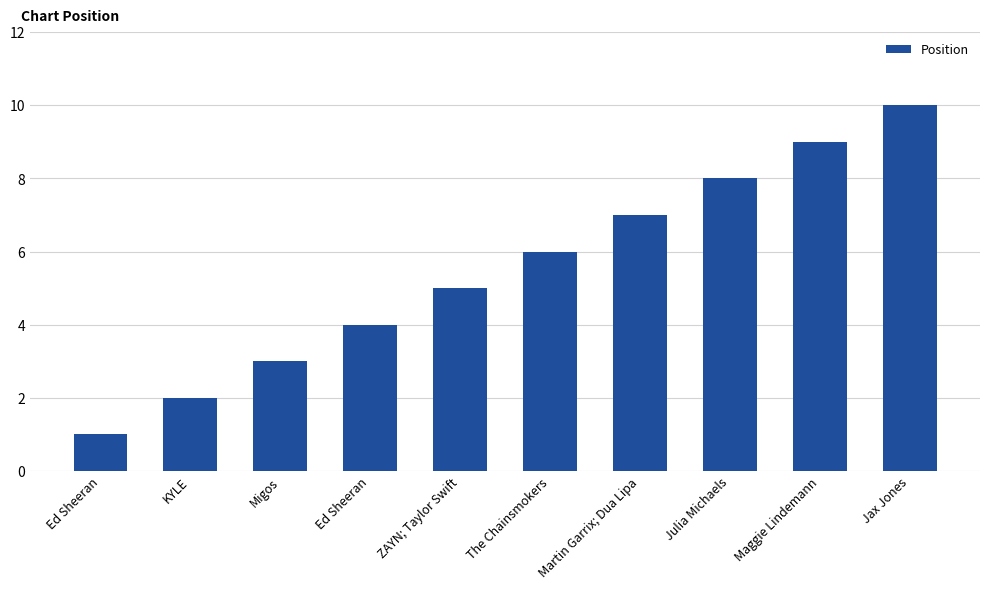

Approximately how many times larger is the value at KYLE compared to ZAYN; Taylor Swift?

0.4